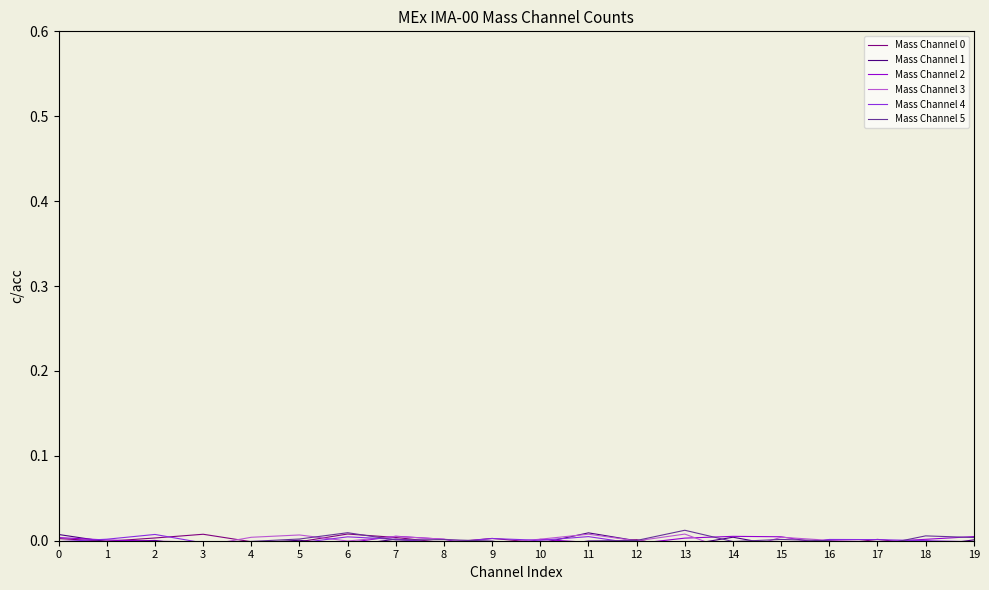

Rank the categories by Mass Channel 3 value from lowest to highest.

14, 19, 3, 2, 9, 0, 17, 1, 6, 12, 16, 18, 10, 8, 4, 15, 7, 5, 11, 13